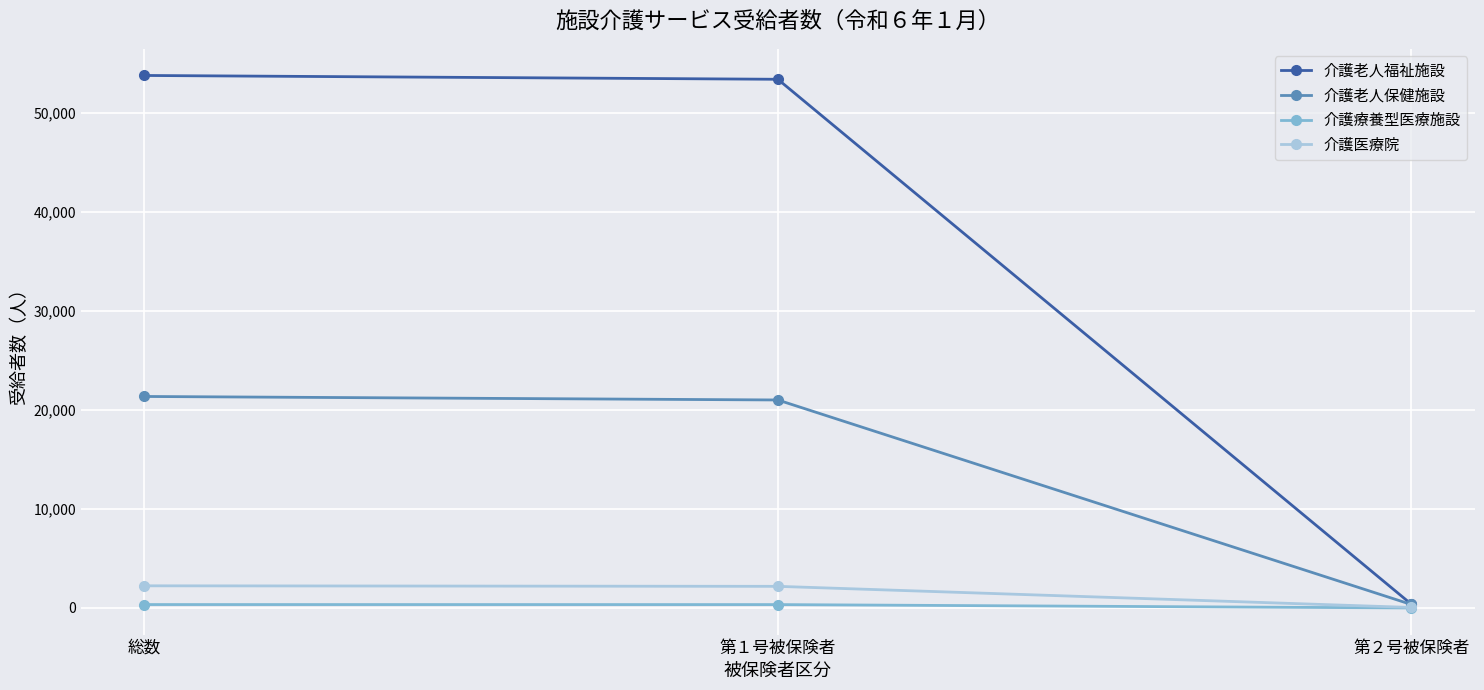

What is the label of the 3rd point from the left?

第２号被保険者